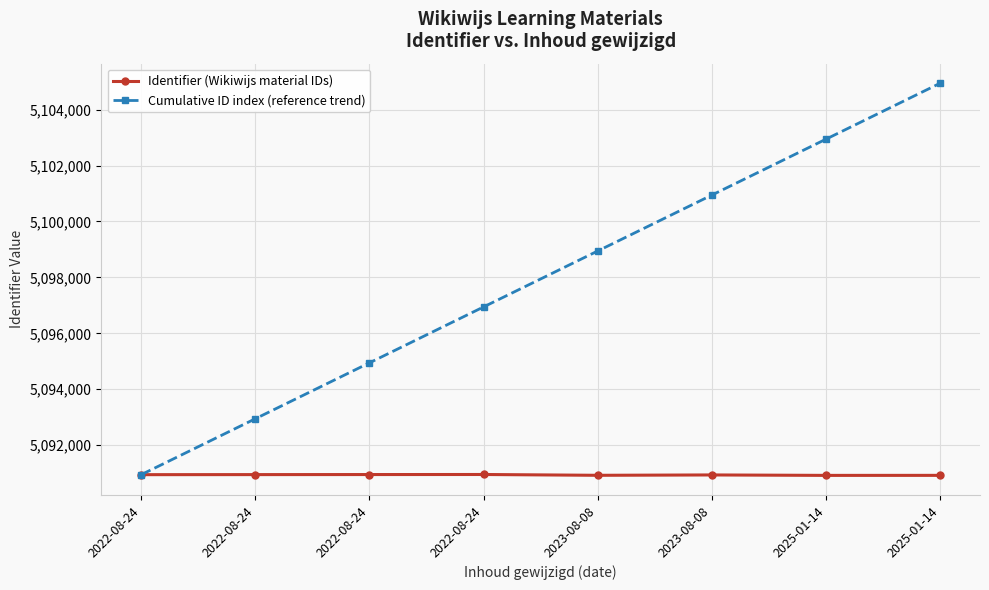

How many series are shown in this chart?

2